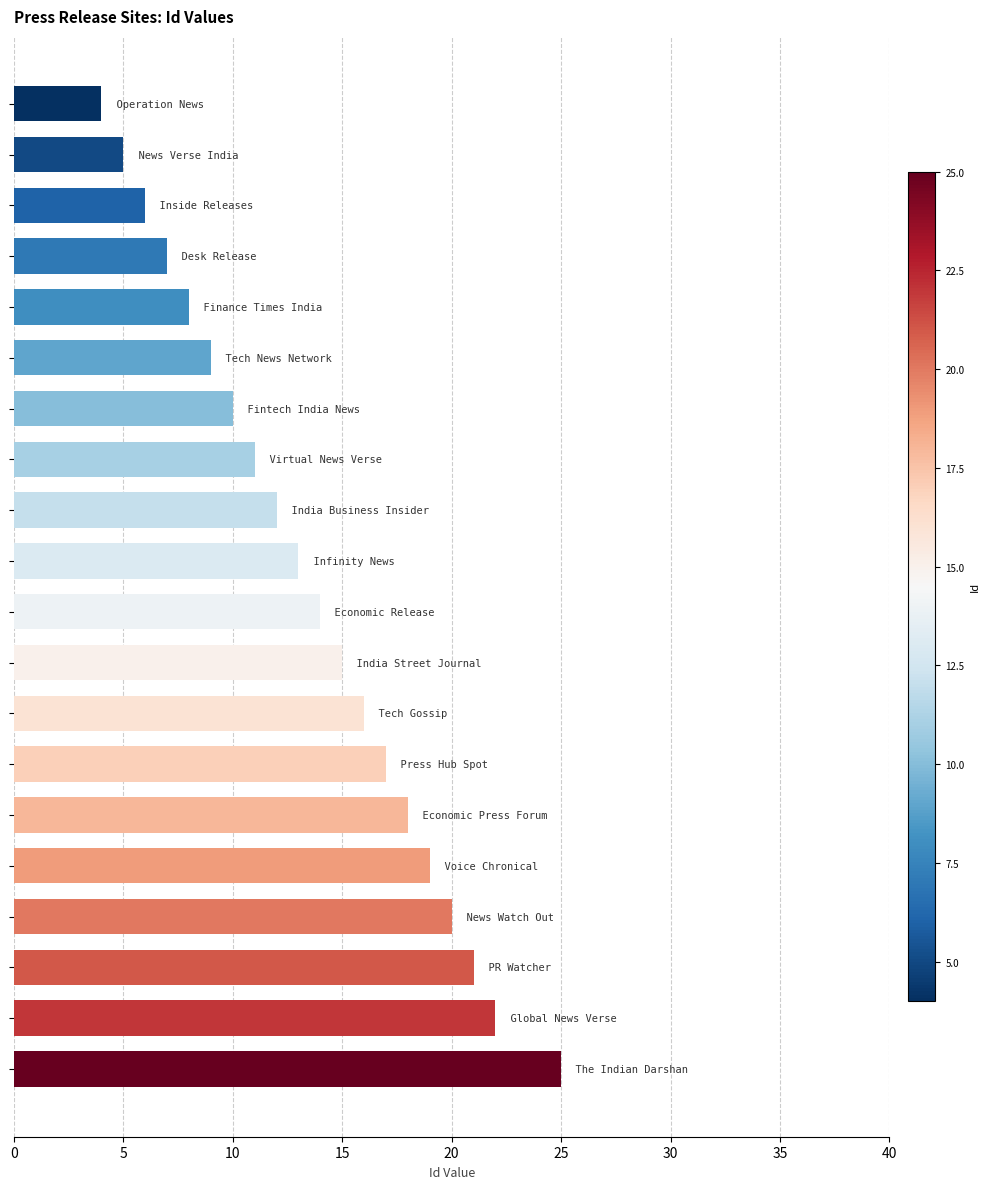

What is the difference between the second highest and minimum values?

18